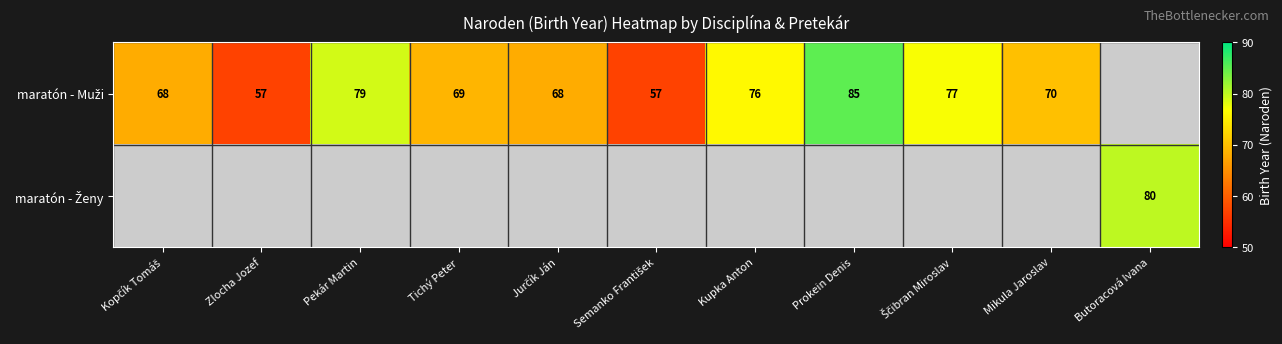

How many values in maratón - Muži are above zero?

10